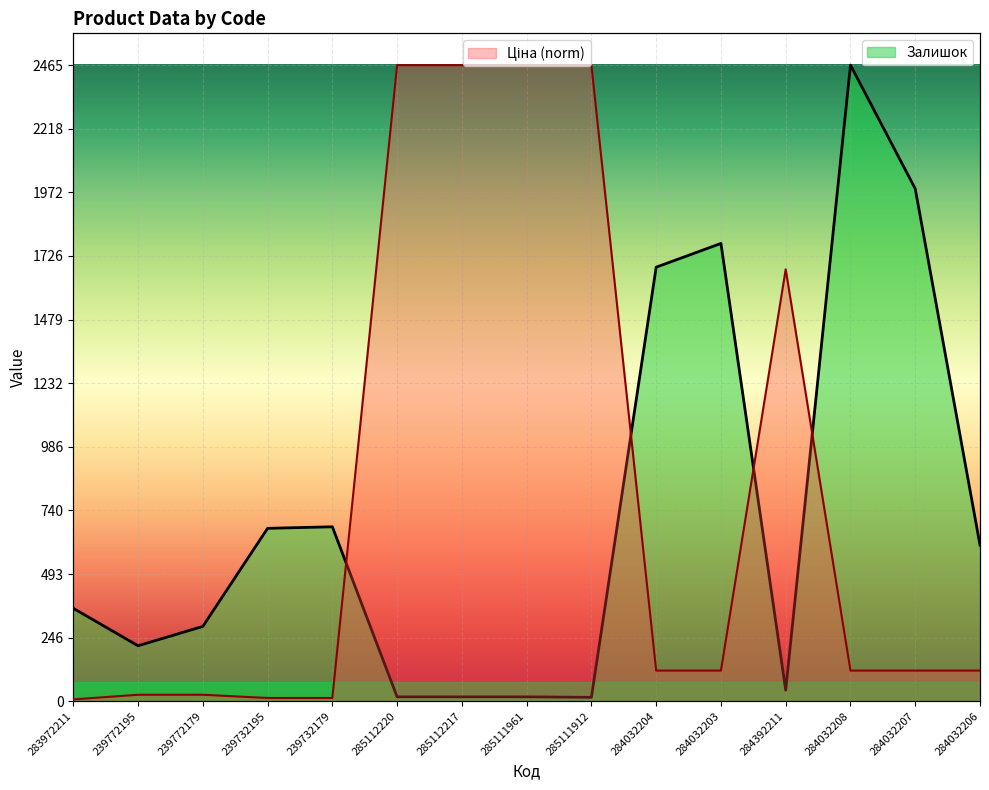

What is the smallest value displayed?

7.1